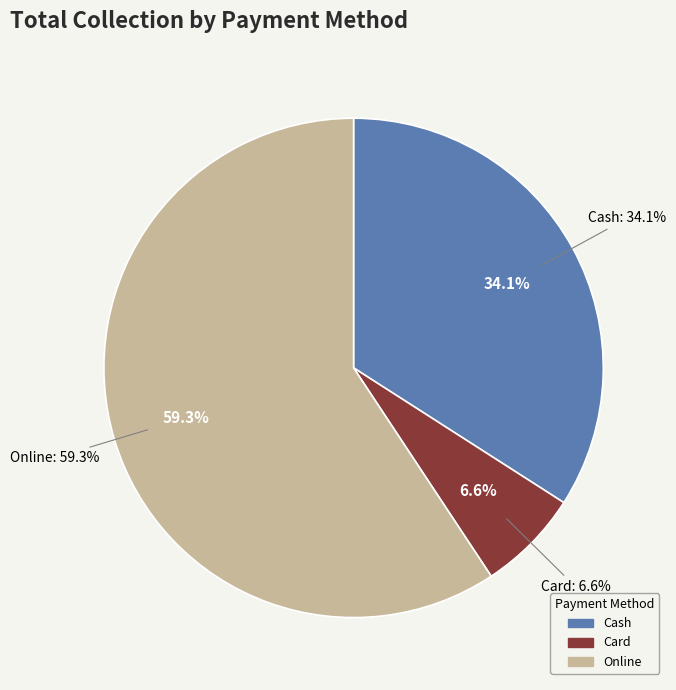

To the nearest percent, what portion does Online represent?

59%